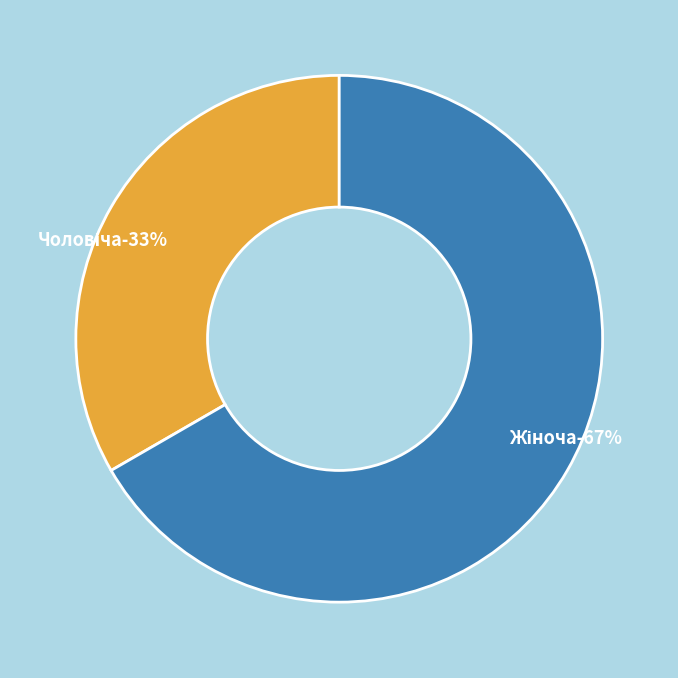

How many slices are in this pie chart?

2